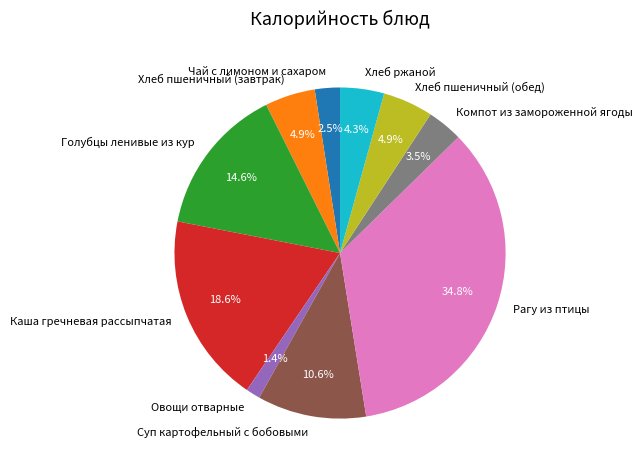

Between Рагу из птицы and Чай с лимоном и сахаром, which is larger?

Рагу из птицы